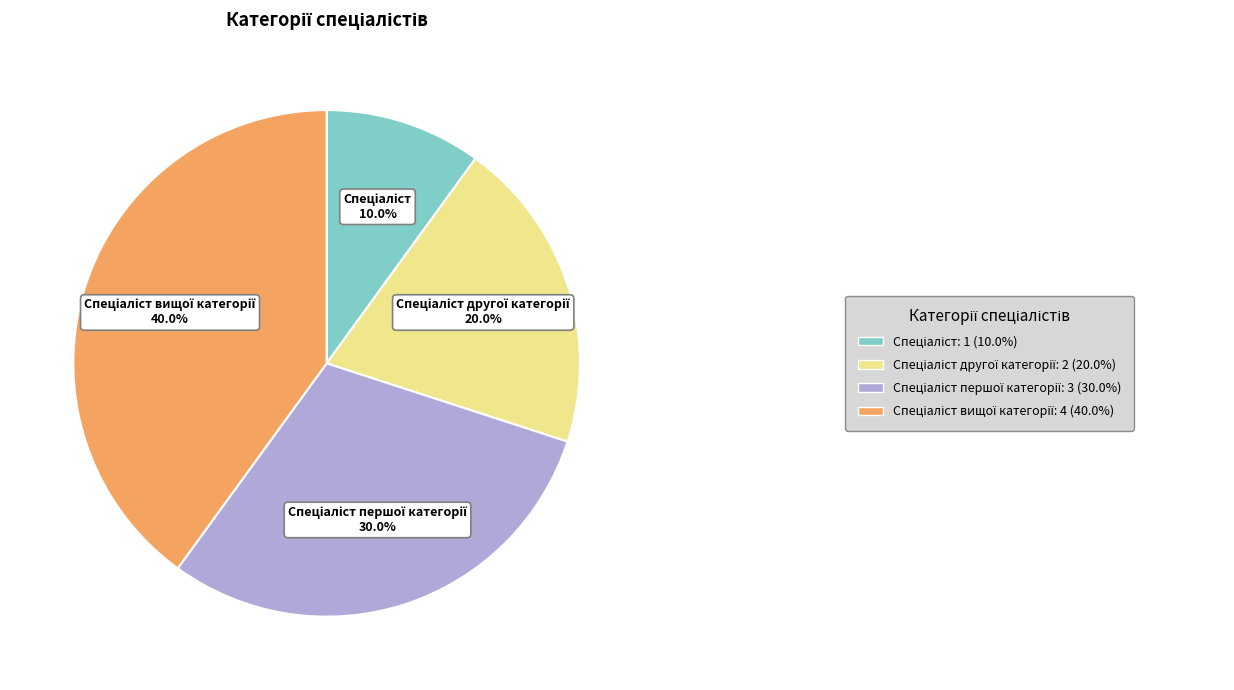

How many segments does this pie chart have?

4